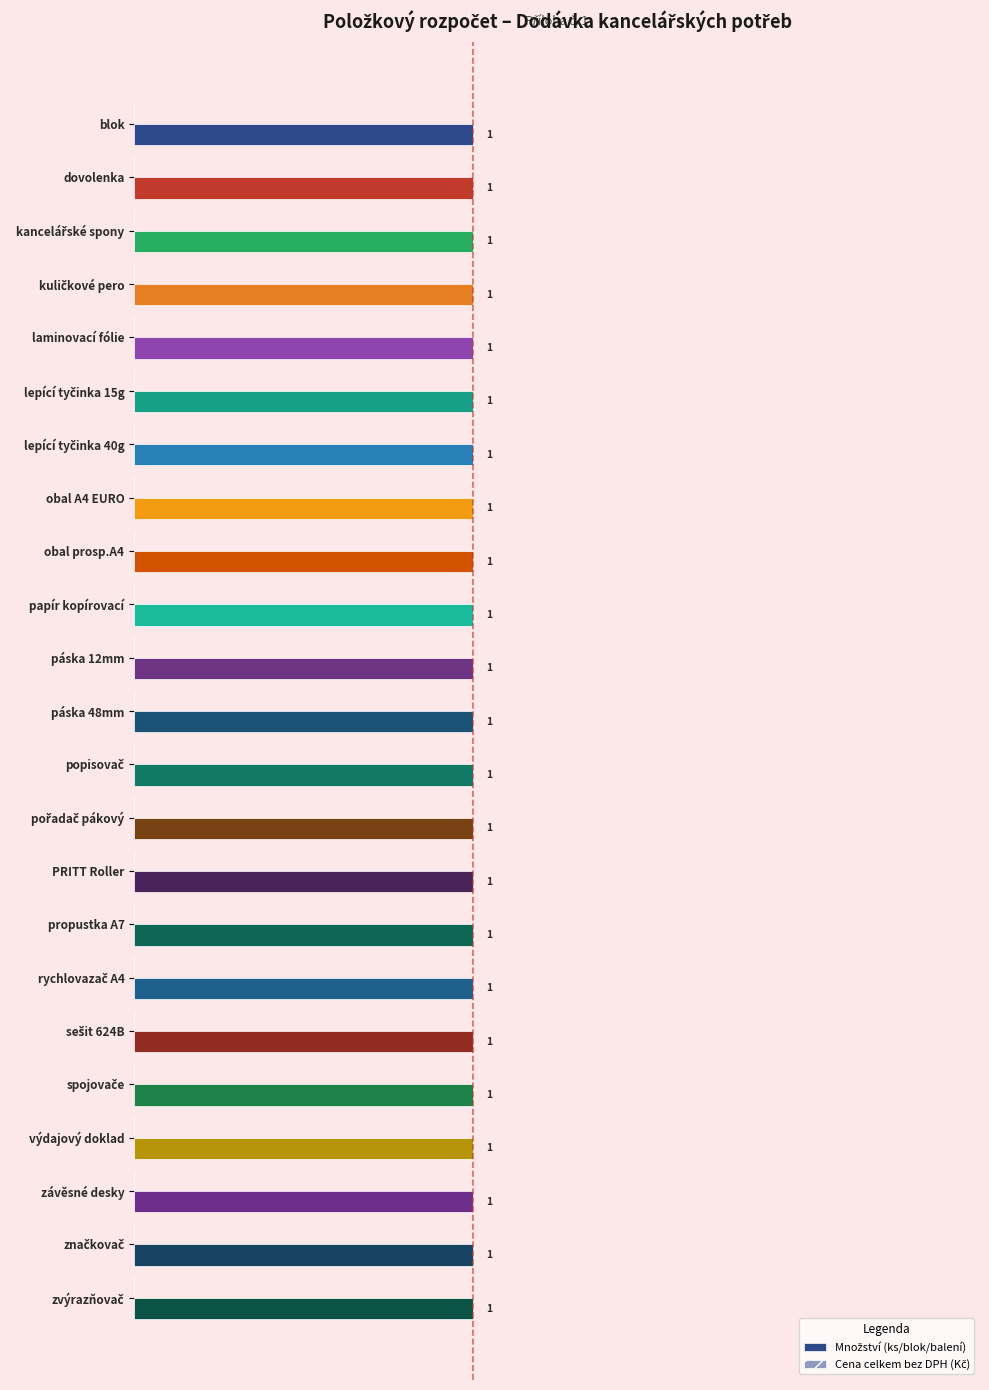

Which series has the largest total across all categories?

Množství